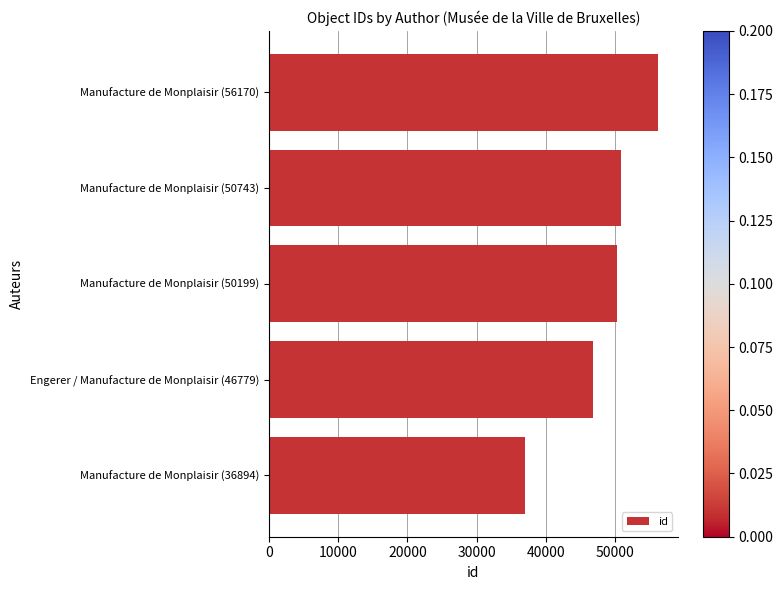

Between Manufacture de Monplaisir (56170) and Manufacture de Monplaisir (50199), which is larger?

Manufacture de Monplaisir (56170)